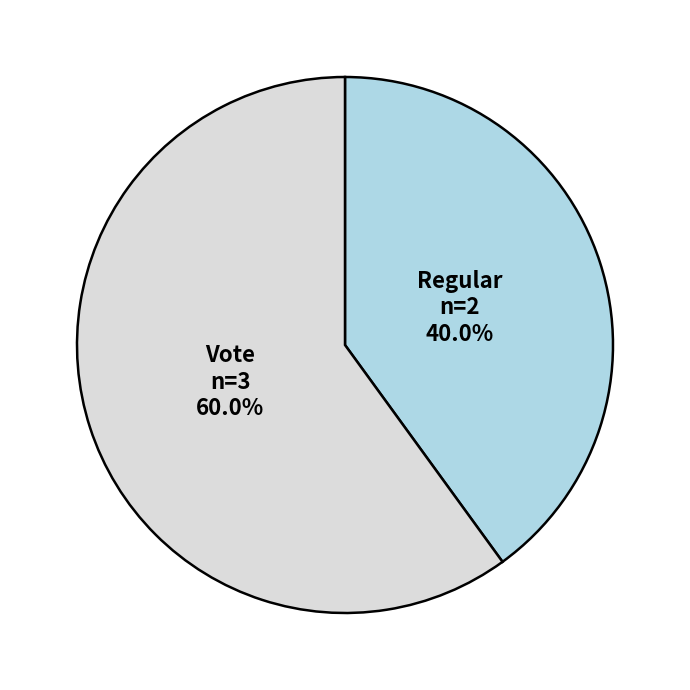

Is there any slice that represents more than half of the pie?

Yes